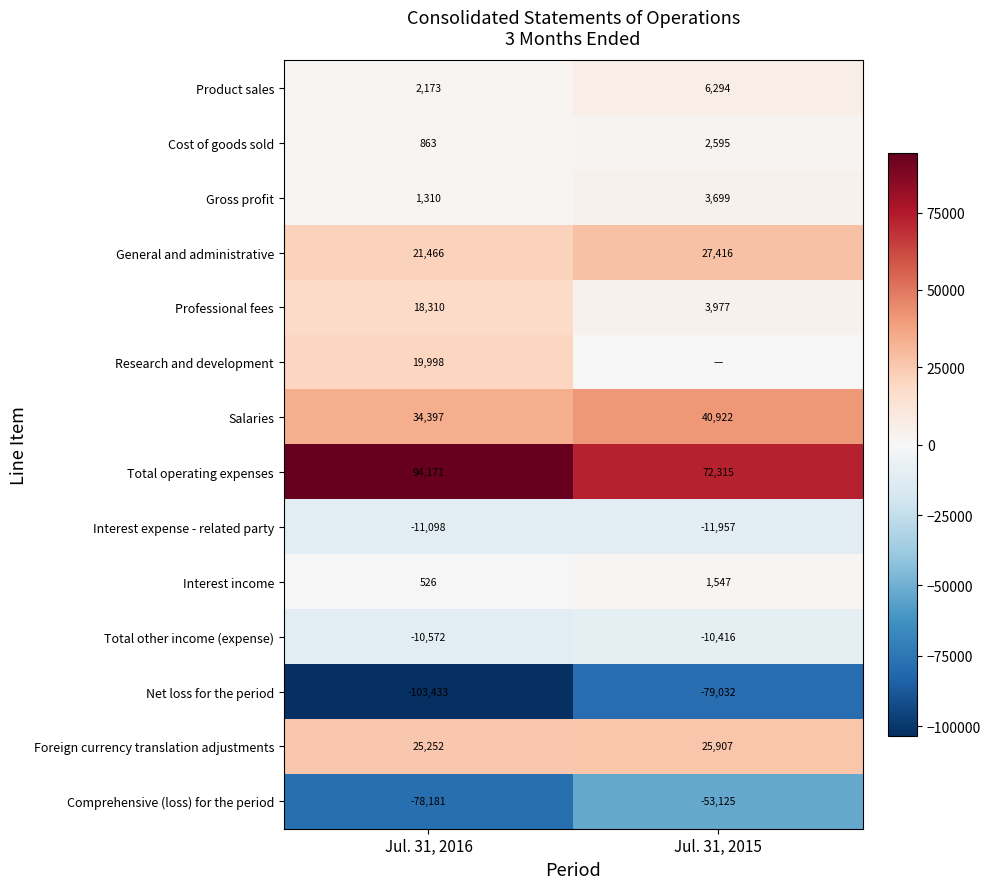

What is the difference between the maximum and minimum values in the General and administrative series?

5950